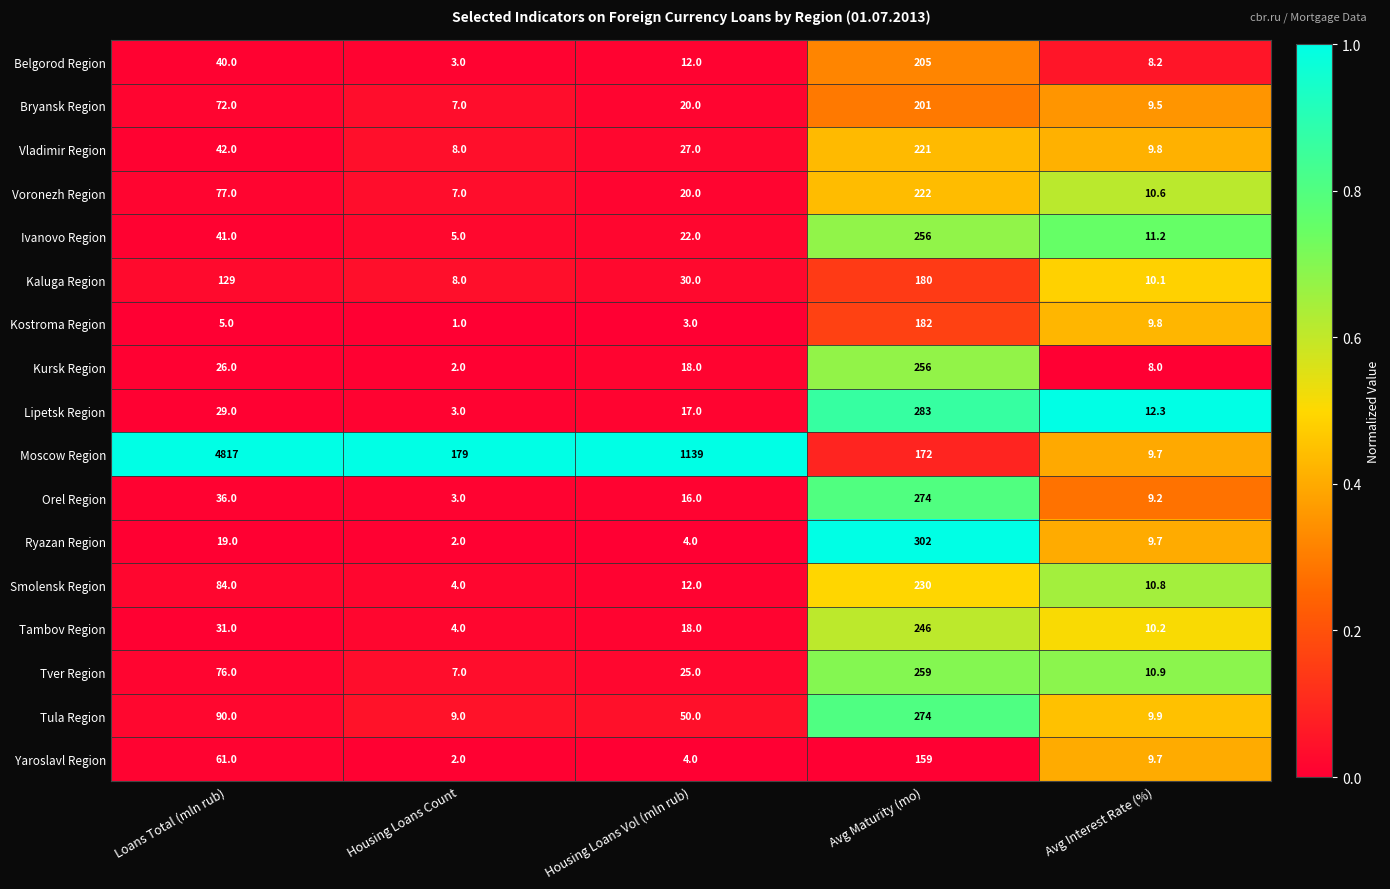

Rank the categories by Tambov Region value from lowest to highest.

Housing Loans Count, Avg Interest Rate (%), Housing Loans Vol (mln rub), Loans Total (mln rub), Avg Maturity (mo)